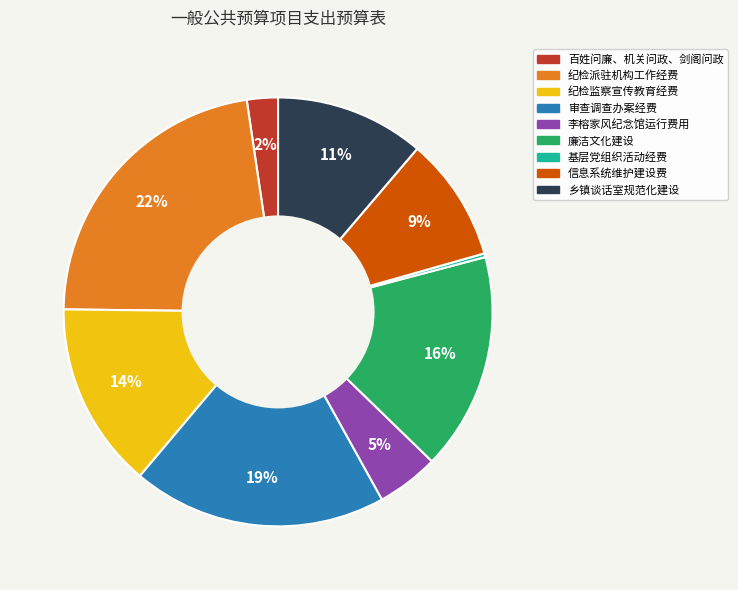

Does 百姓问廉、机关问政、剑阁问政 represent more than half of the total?

No